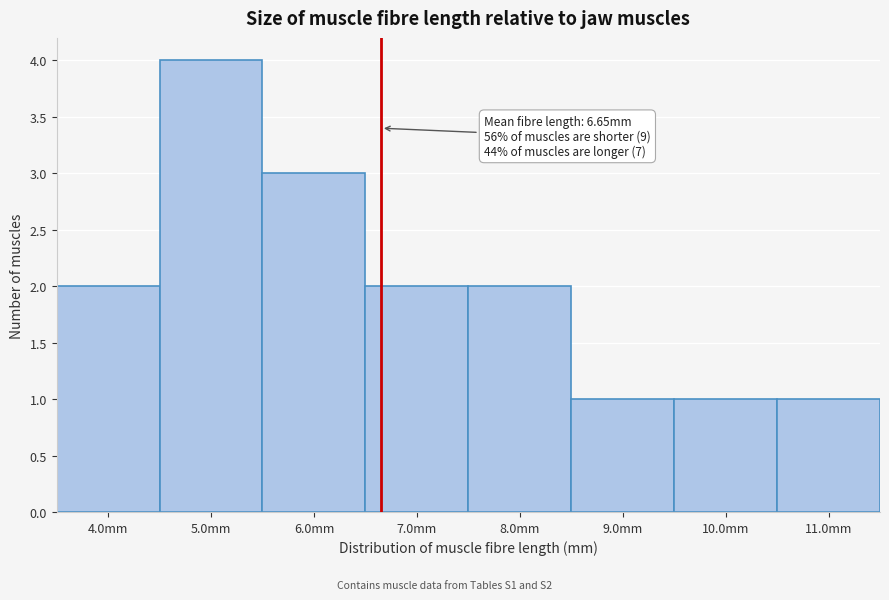

Which range on the x-axis has the tallest bar?

4.5 to 5.5